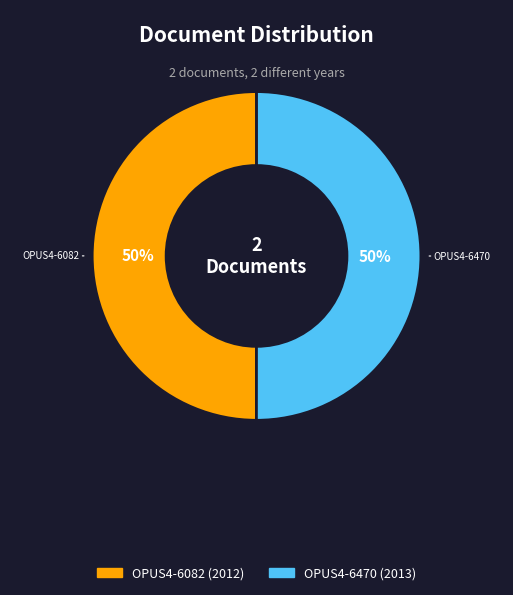

Approximately how many times larger is the value at OPUS4-6470 compared to OPUS4-6082?

1.0